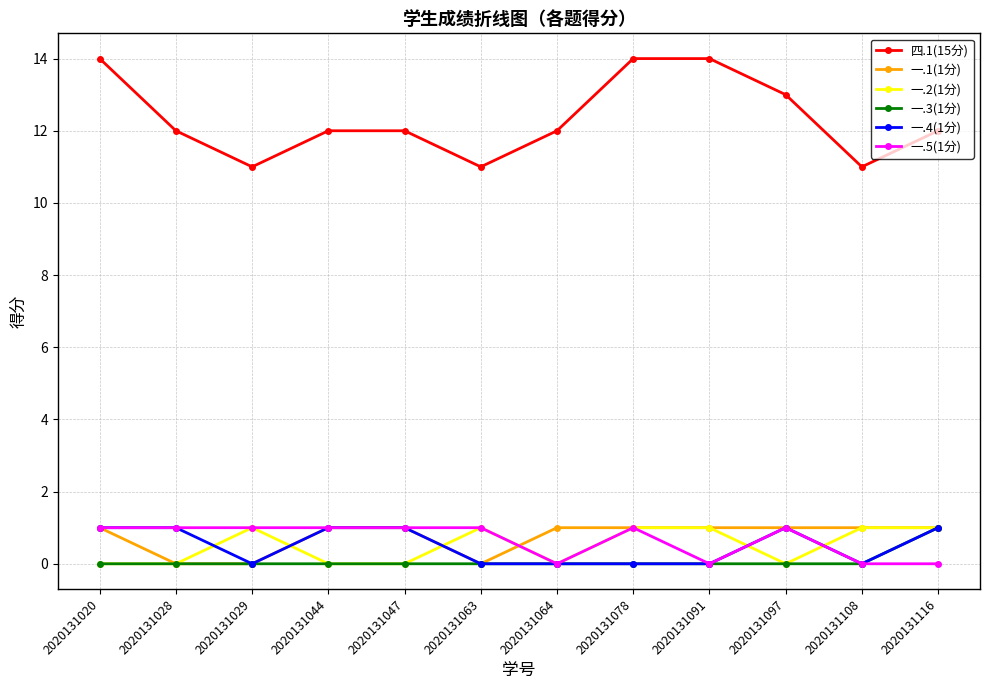

What is the total value across all series at 2020131108?

13